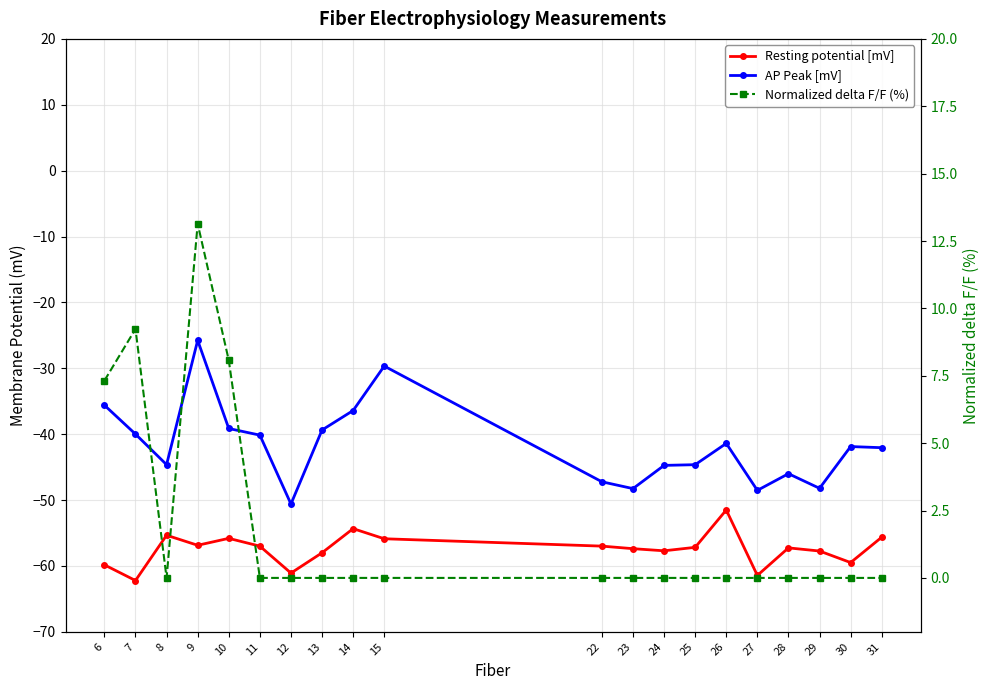

What is the sum of the Normalized delta F/F (%) values at 7 and 11?

9.2